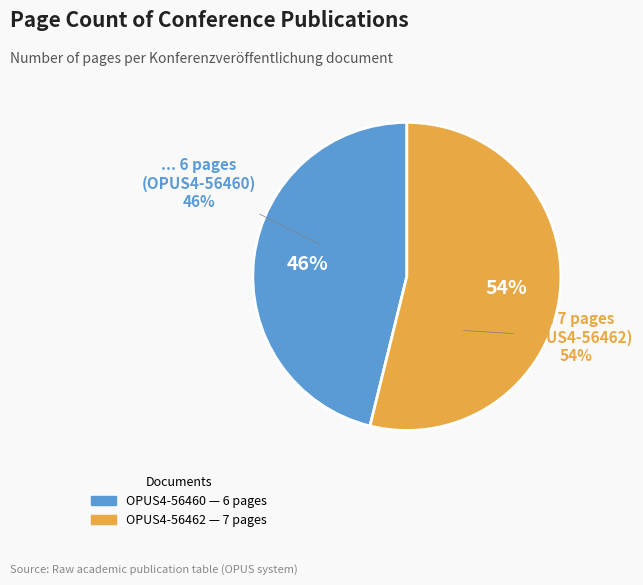

Between OPUS4-56460 and OPUS4-56462, which is larger?

OPUS4-56462